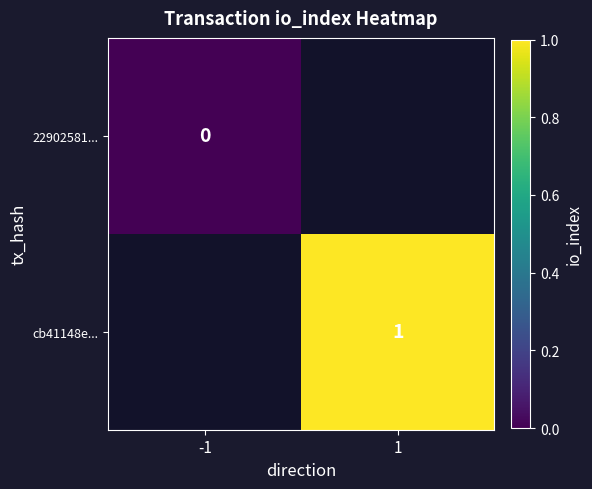

At how many categories does at least one series exceed 0?

1